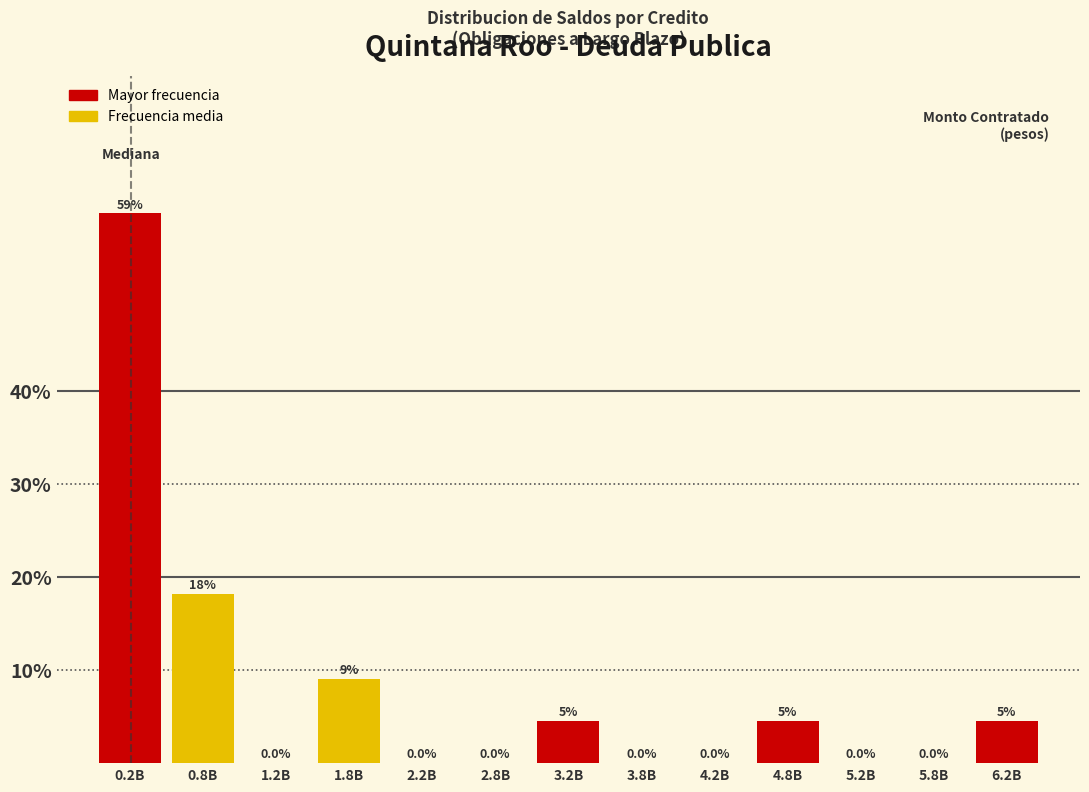

The value at 1.2B is -36.0. True or false?

False